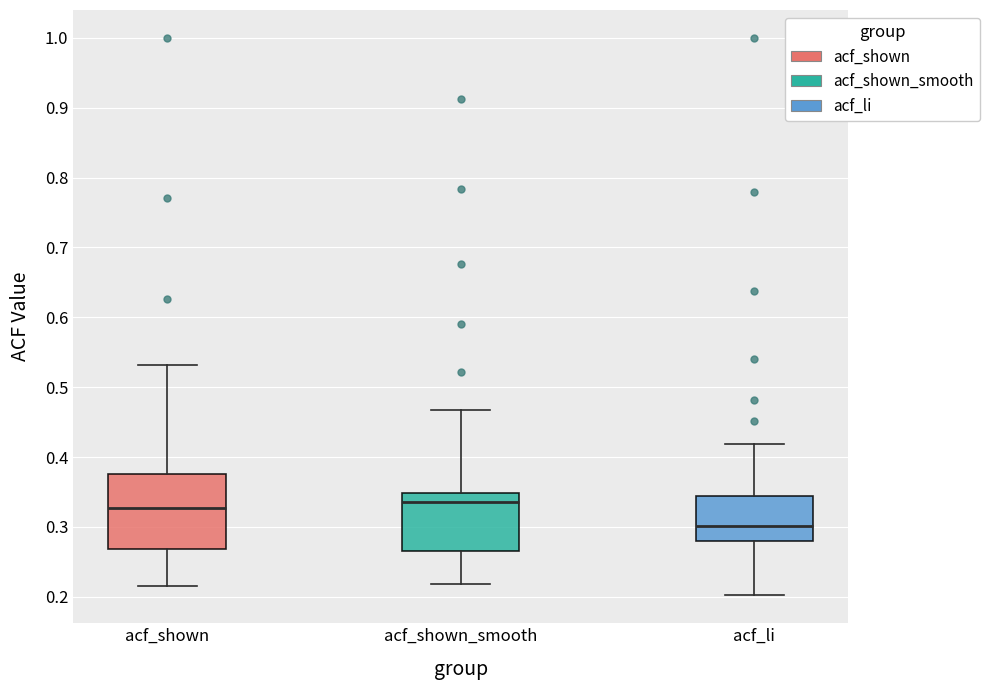

Reading left to right, transcribe this box plot: for each box, give where its median line is, the range the box spans, and where its two whiskers end, as read against the y-axis. The values are not printed on the chart, so give them approximately, as read against the axis.

acf_shown: median 0.33, box 0.27 to 0.38, whiskers 0.22 to 0.53
acf_shown_smooth: median 0.34, box 0.27 to 0.35, whiskers 0.22 to 0.47
acf_li: median 0.30, box 0.28 to 0.34, whiskers 0.20 to 0.42